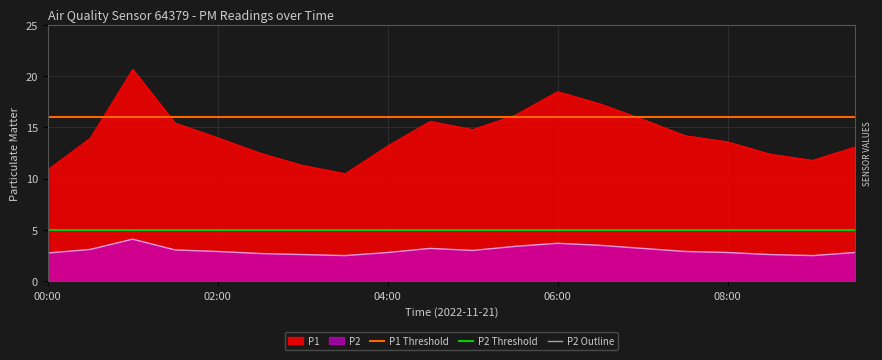

True or false: P2 Outline has more than 2 interior local peaks.

True